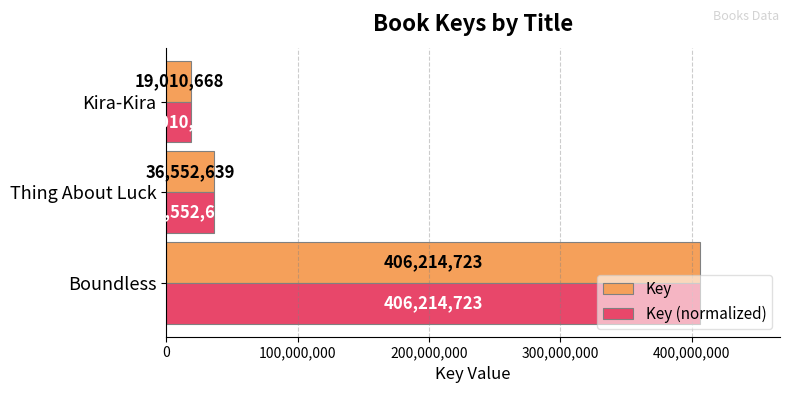

What is the maximum value for Key?

406214723